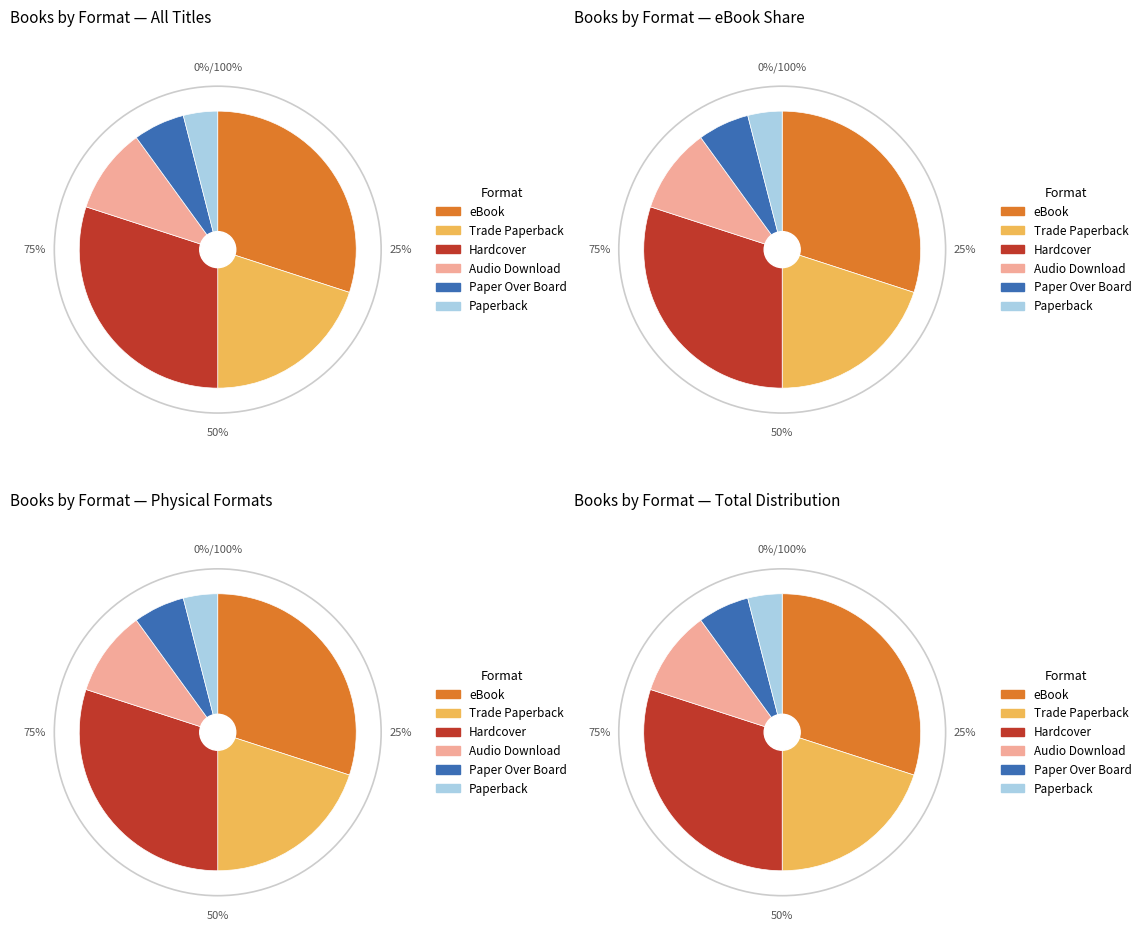

What is the smallest slice in the pie chart?

Paperback